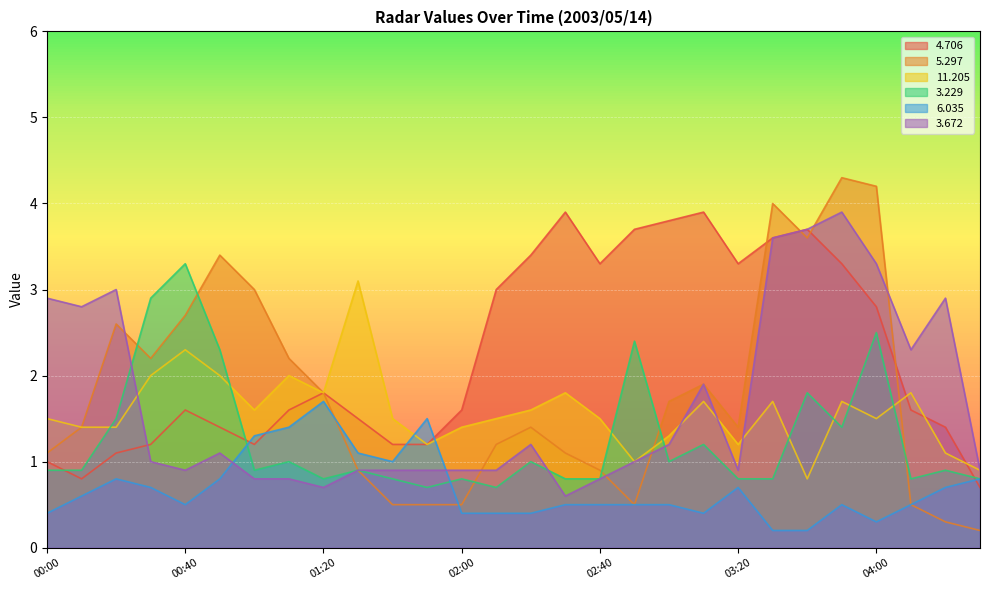

Between 03:40 and 00:30, which is larger?

03:40